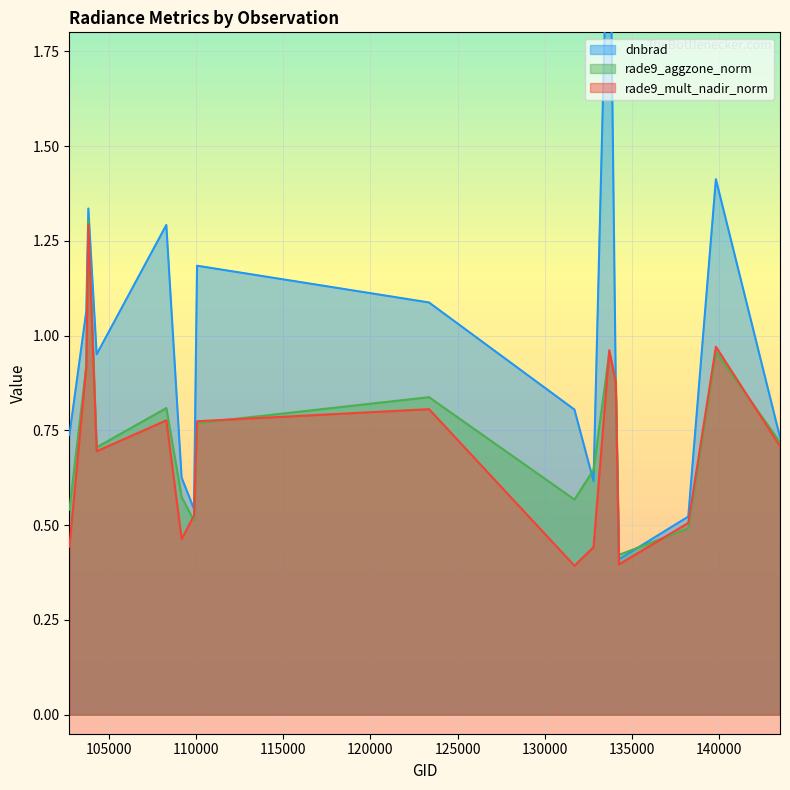

Which label corresponds to the smallest value in the chart?

131704